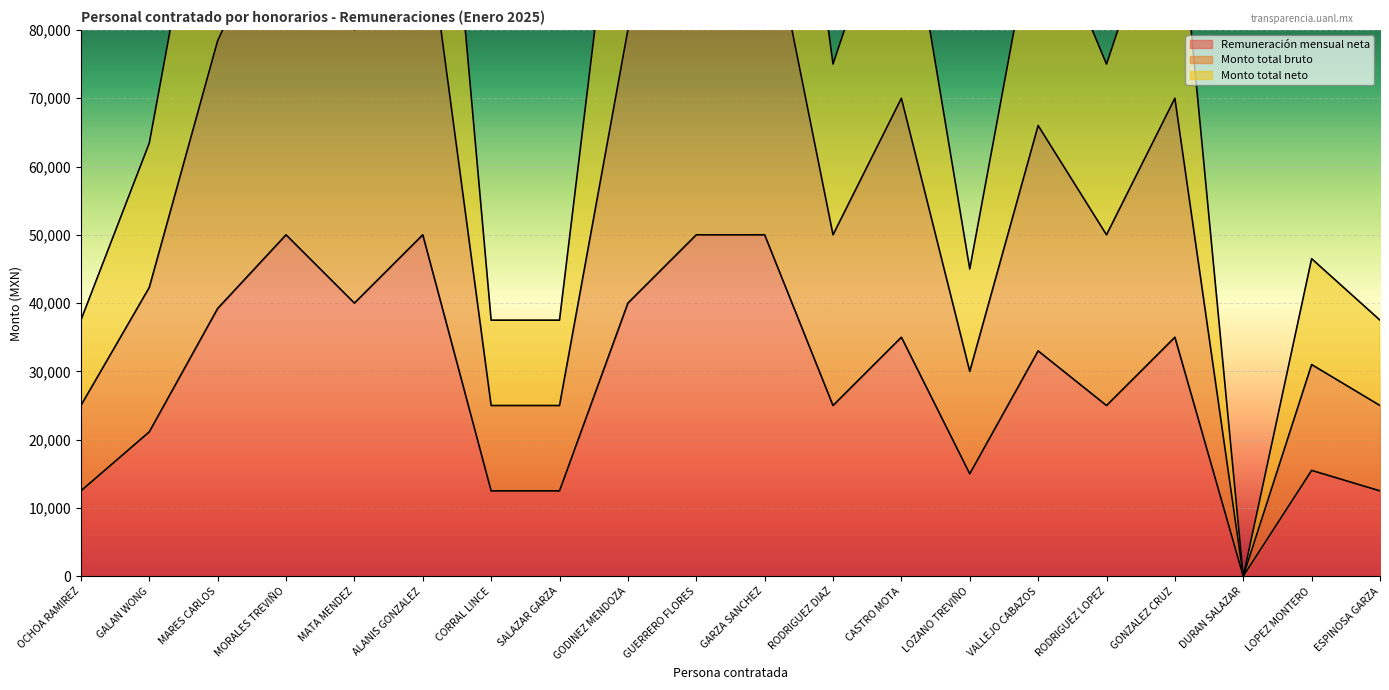

How many categories are shown in the chart?

20